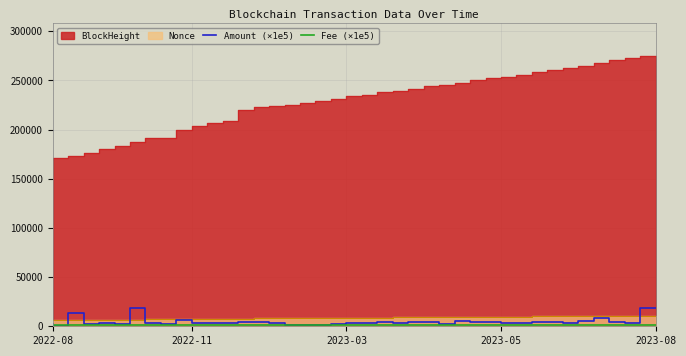

What is the average value of the Fee (×1e5) series?

1500.0